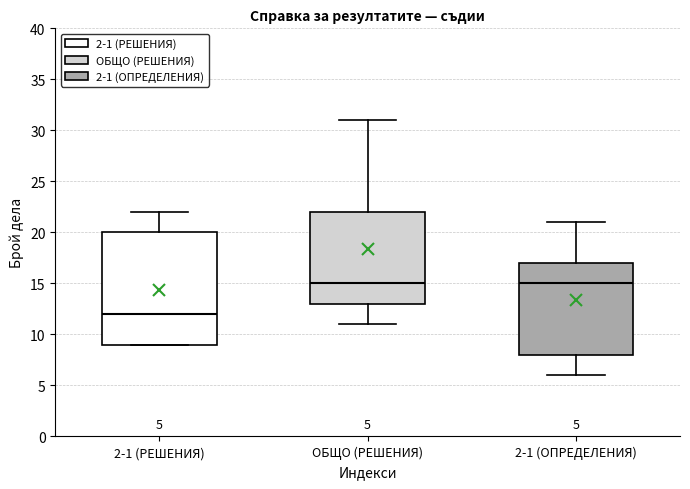

Which box's median line is the lowest?

2-1 (РЕШЕНИЯ)